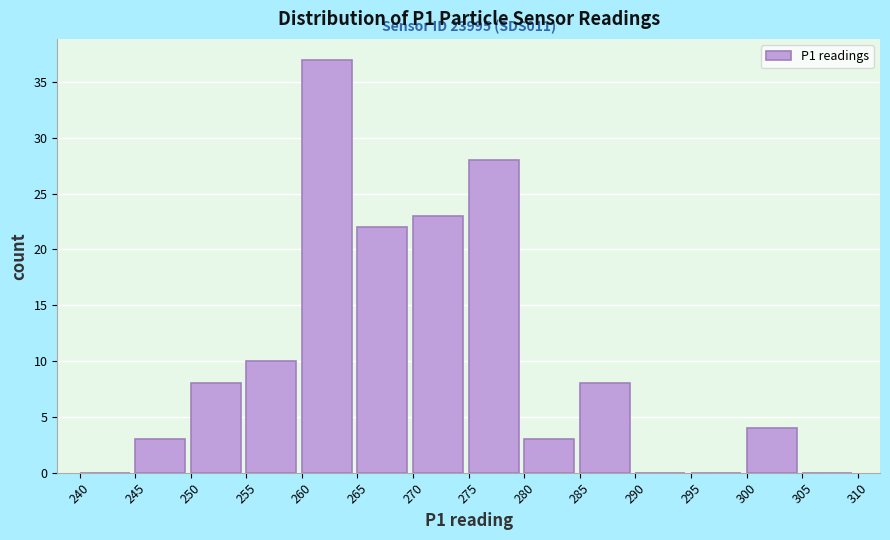

Over which range of the x-axis is the bar tallest?

260 to 265